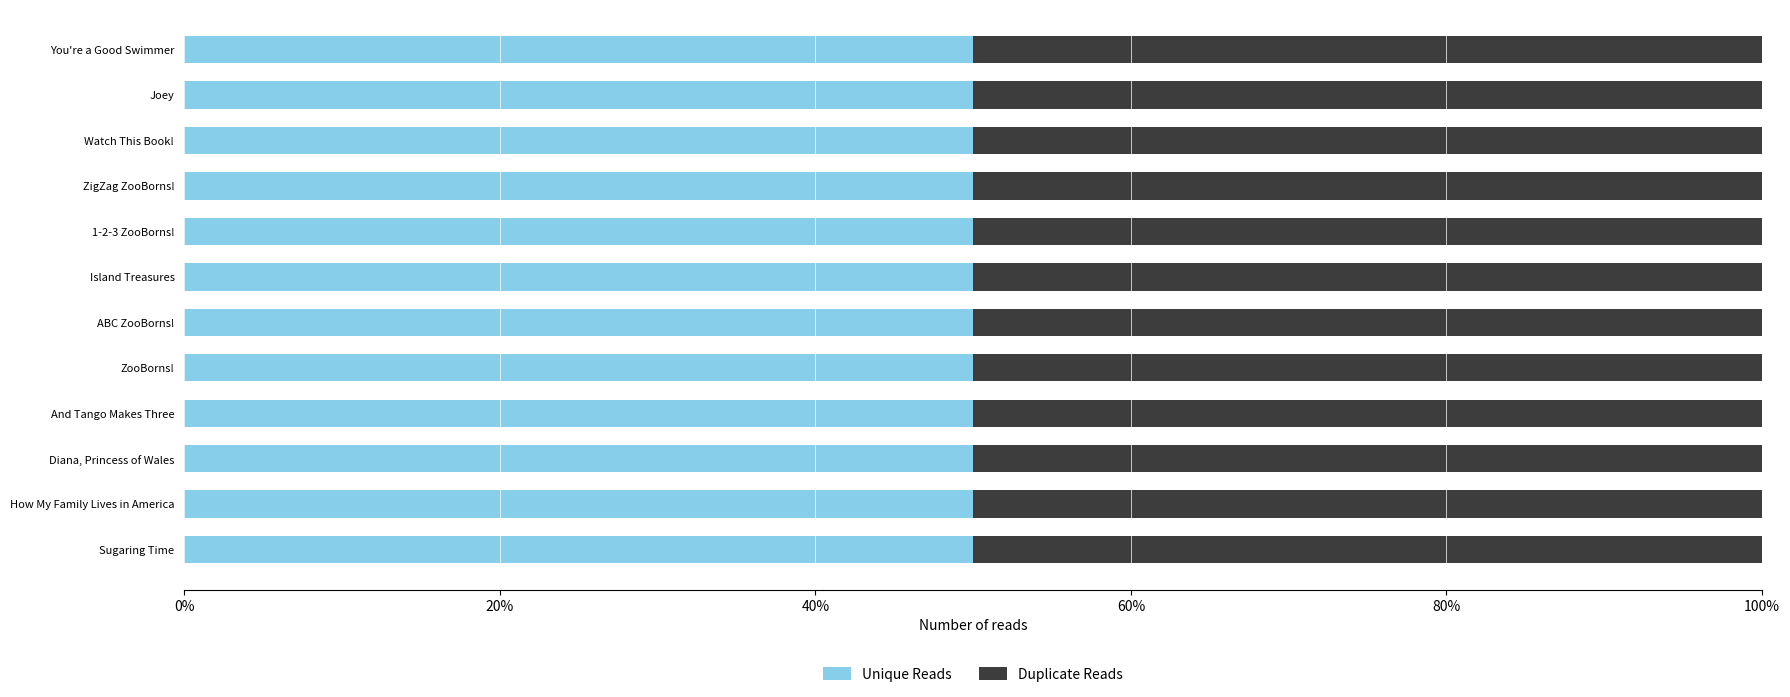

Is the value of Unique Reads at Island Treasures greater than the value of Duplicate Reads at ZigZag ZooBorns!?

Yes